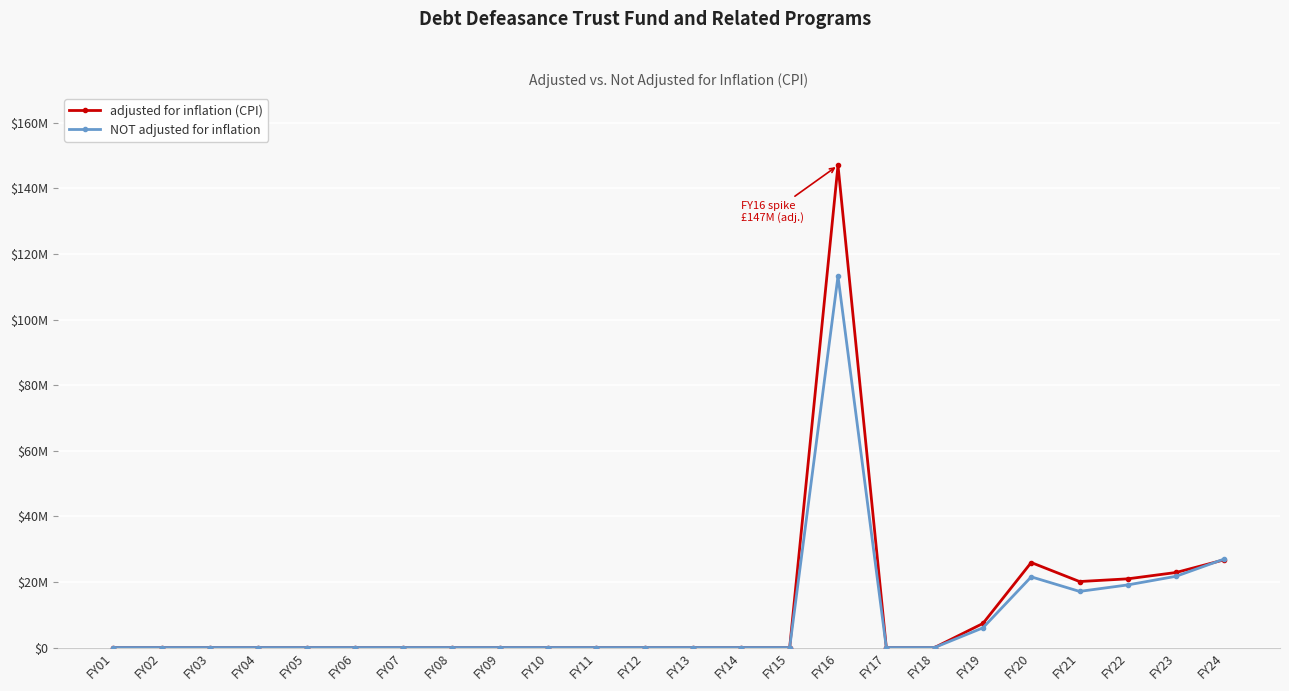

Does the chart have visible grid lines?

Yes